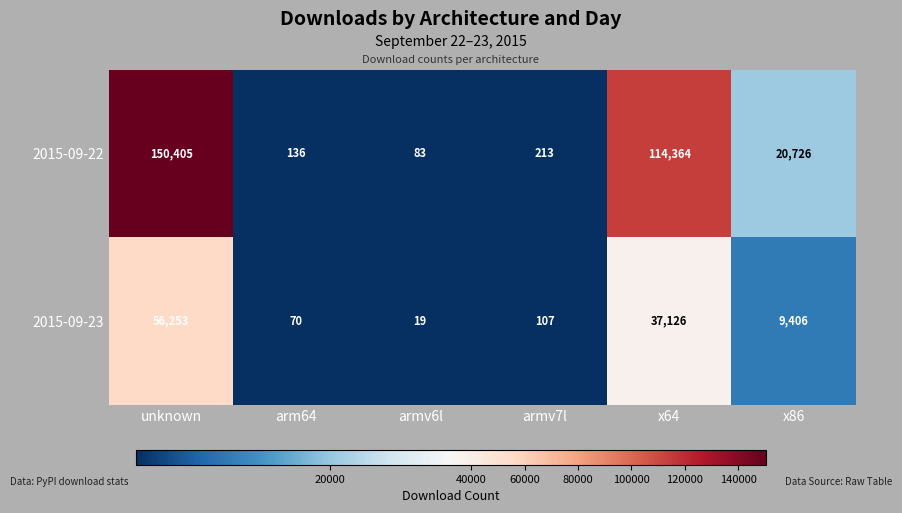

Reading left to right, extract all data points from this chart.

2015-09-22: unknown=150405	arm64=136	armv6l=83	armv7l=213	x64=114364	x86=20726
2015-09-23: unknown=56253	arm64=70	armv6l=19	armv7l=107	x64=37126	x86=9406